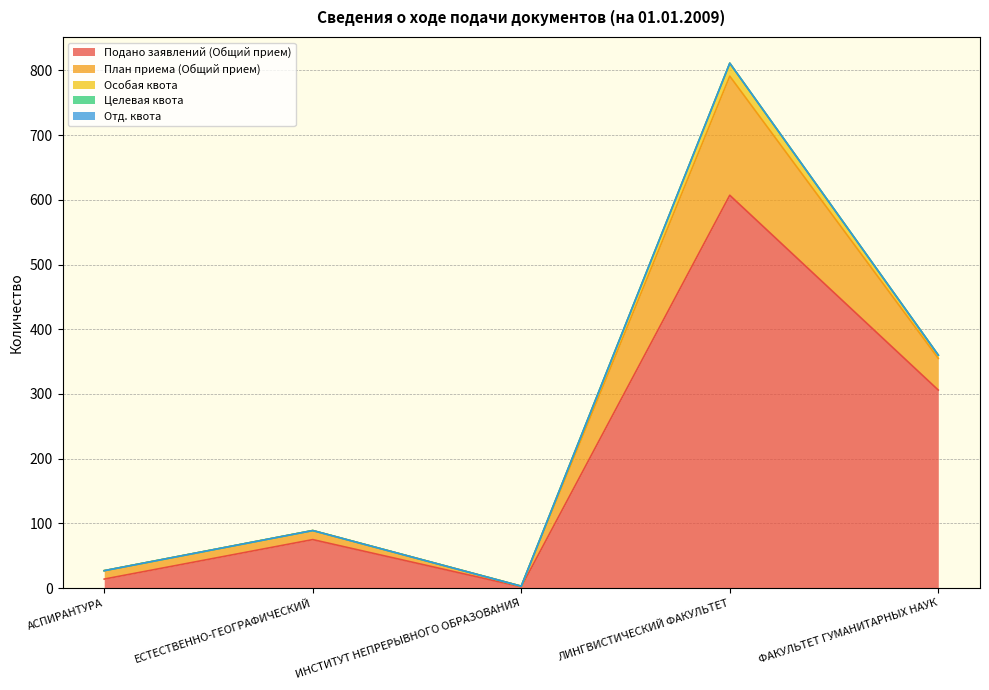

Does the chart have visible grid lines?

Yes